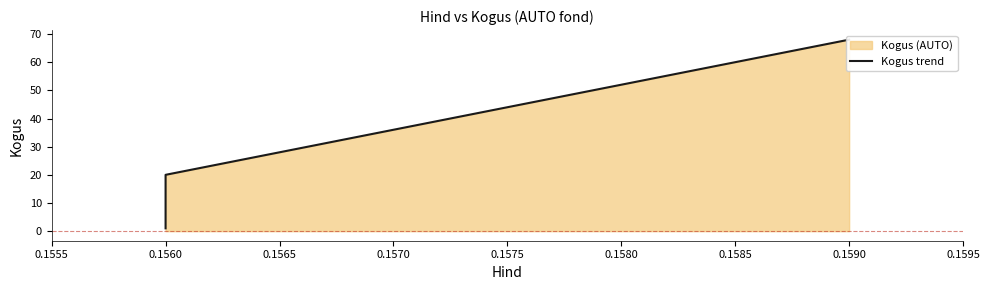

How many lines are shown in the chart?

1